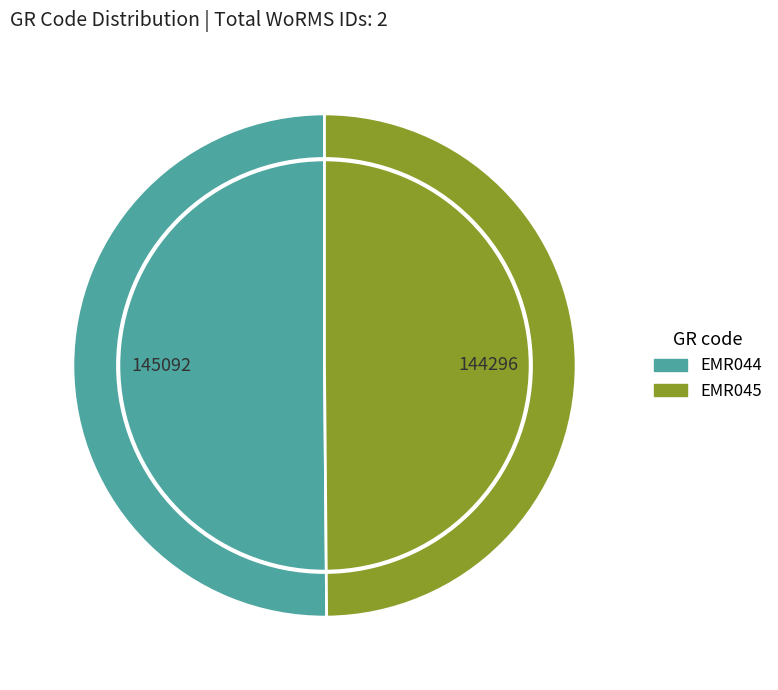

Is the sum of EMR044 and EMR045 greater than half?

Yes